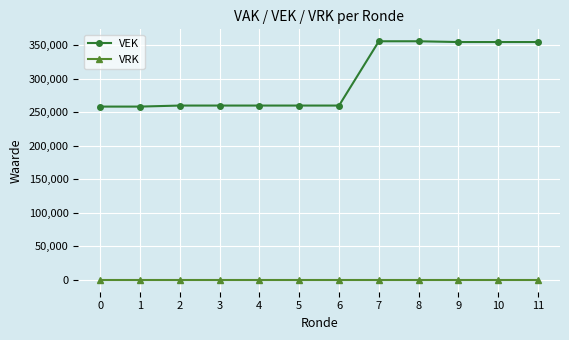

Which series has the widest spread of values?

VEK